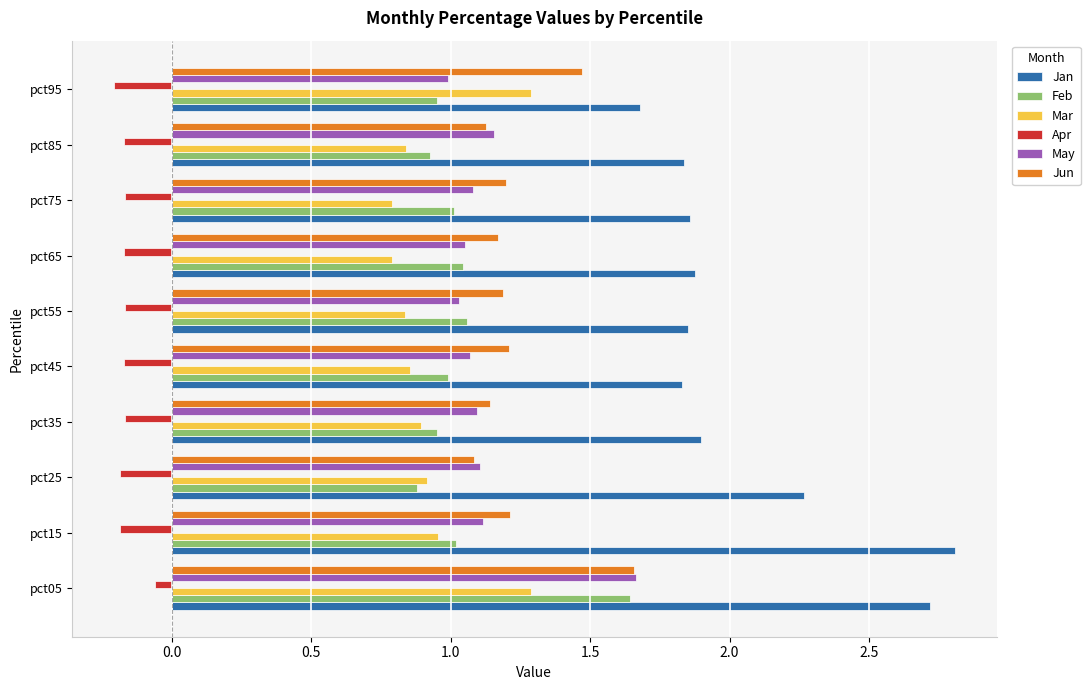

What is the greatest value displayed?

2.8